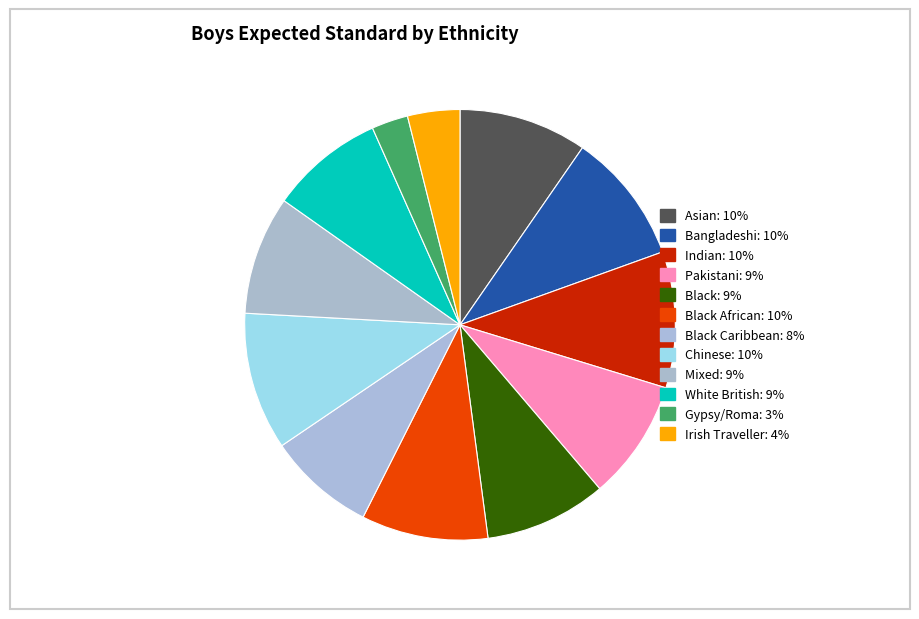

How many segments does this pie chart have?

12